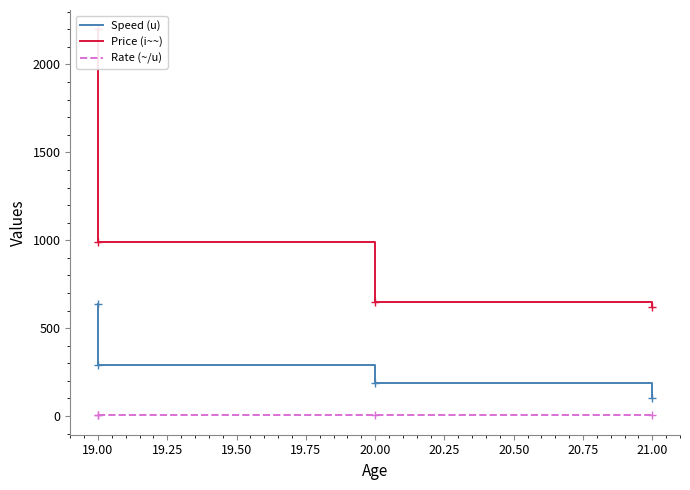

True or false: Rate (~/u) and Price (i~~) cross at least once.

False